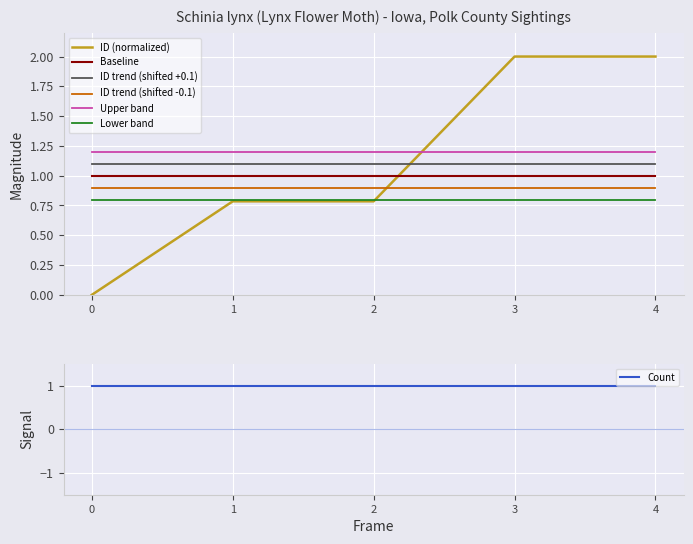

True or false: Lower band and Baseline intersect in this chart.

False